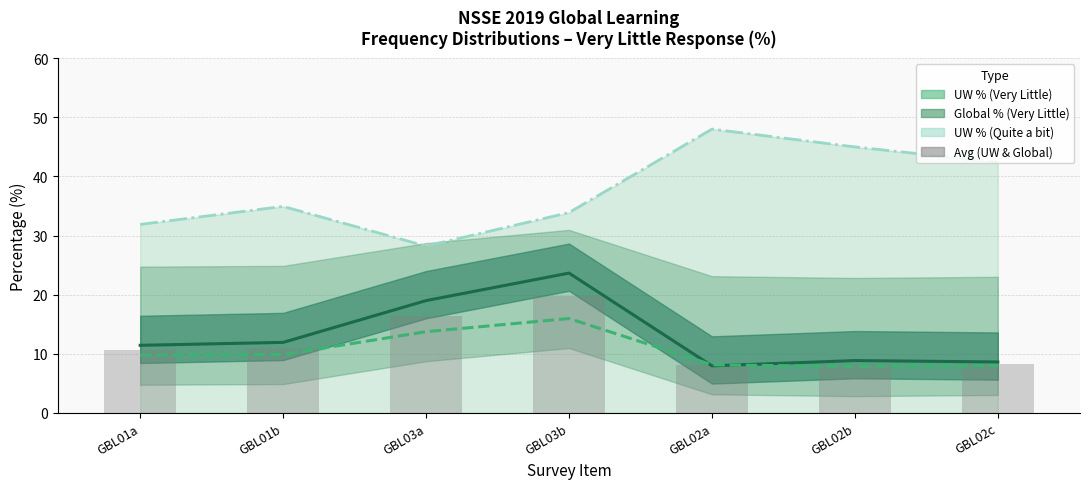

Which label corresponds to the largest value in the chart?

GBL02a